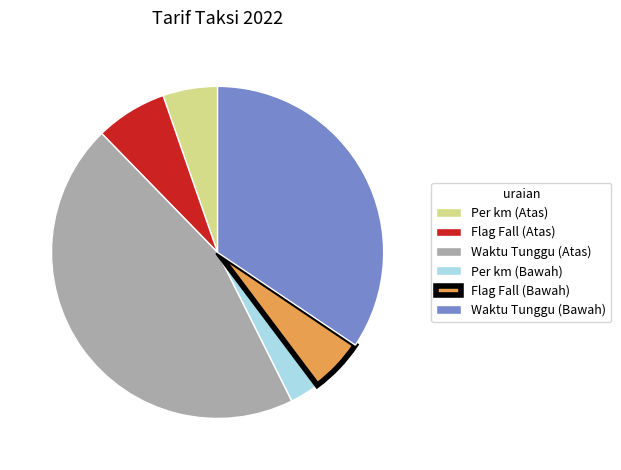

Is Per km (Atas) the majority of the pie?

No